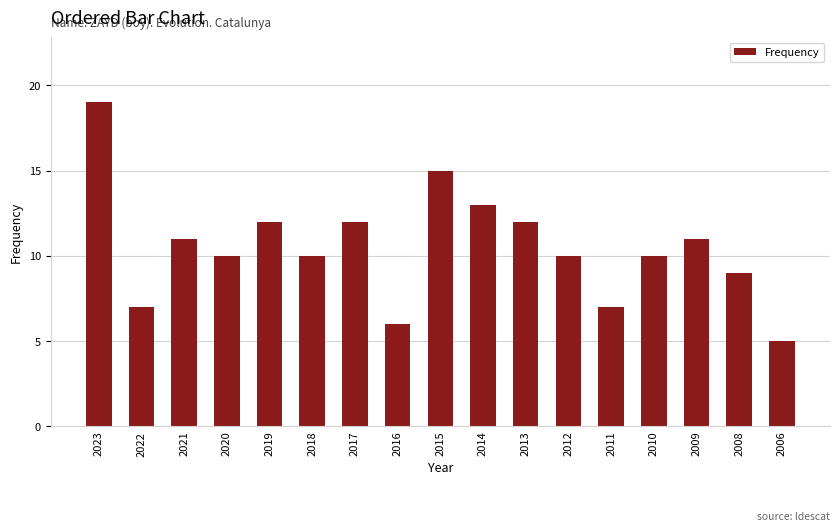

What is the greatest value displayed?

19